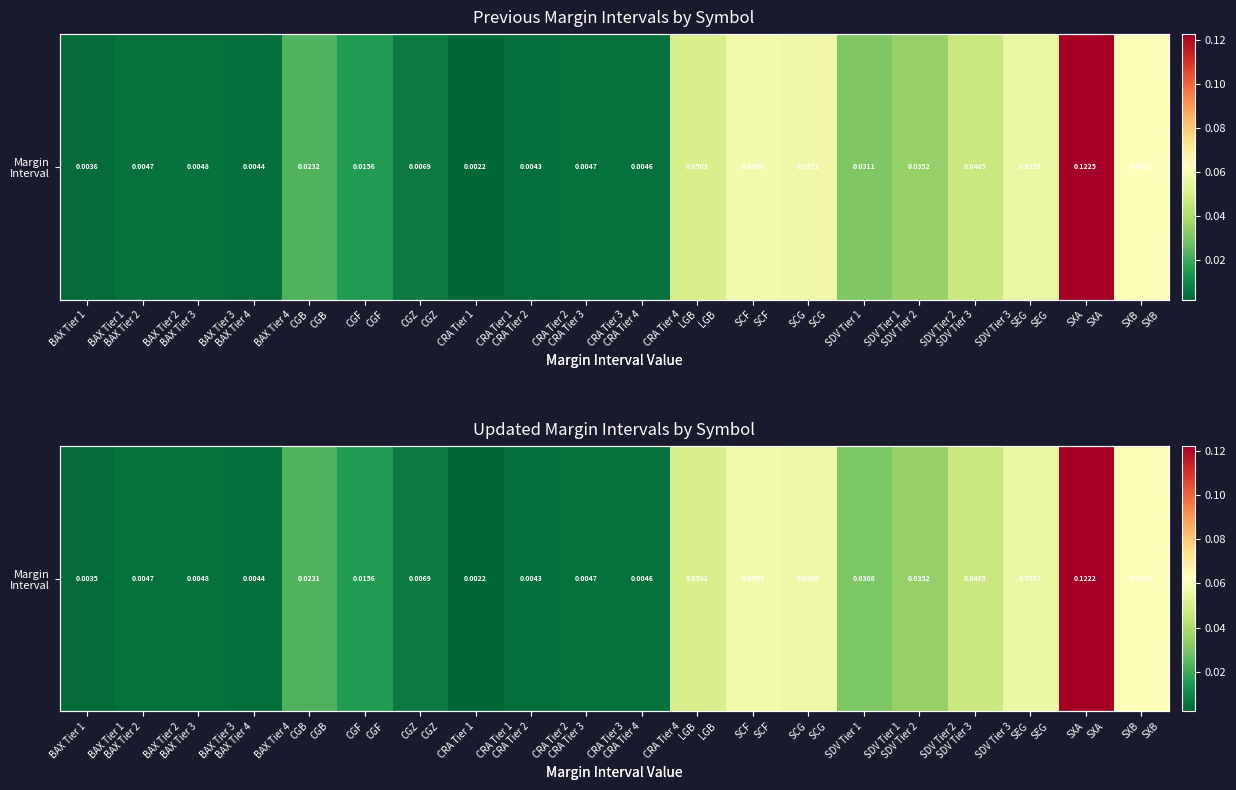

What is the difference between the second highest and second lowest values?

0.1